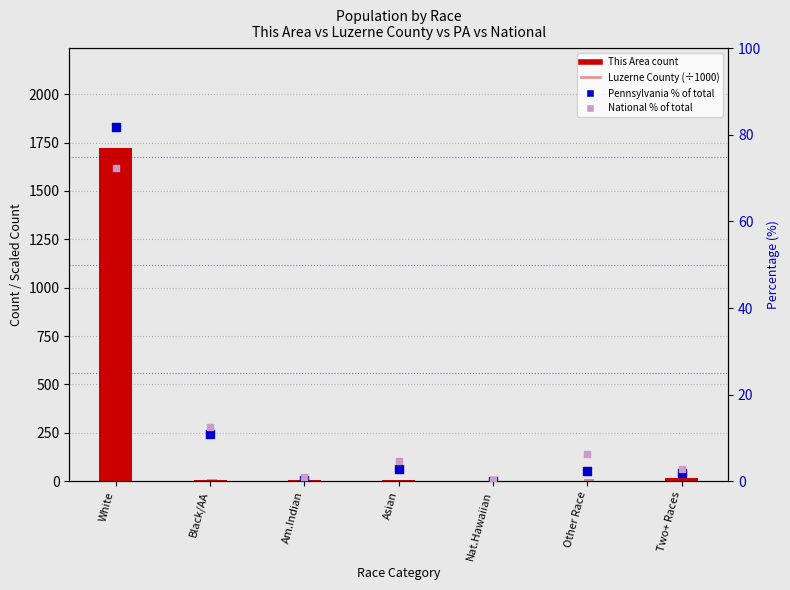

At which category is the sum across all series the highest?

White